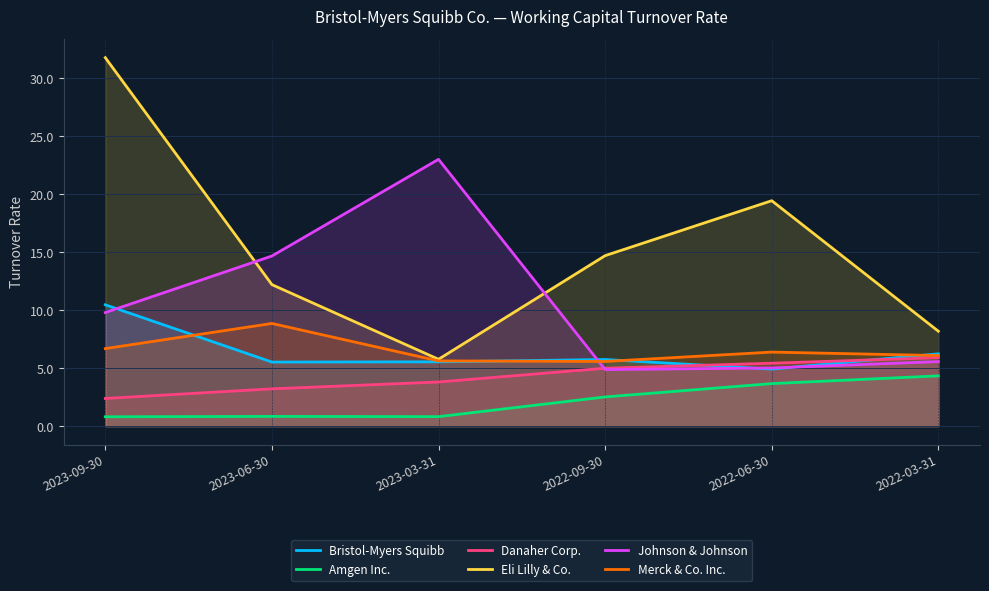

Reading right to left, list all the values displayed in this chart.

Bristol-Myers Squibb: 6.2	4.9	5.8	5.5	5.5	10.5
Amgen Inc.: 4.3	3.7	2.5	0.8	0.8	0.8
Danaher Corp.: 5.9	5.4	5.0	3.8	3.2	2.4
Eli Lilly & Co.: 8.2	19.4	14.7	5.8	12.2	31.8
Johnson & Johnson: 5.6	5.0	4.9	23.0	14.7	9.8
Merck & Co. Inc.: 6.1	6.4	5.6	5.6	8.9	6.7